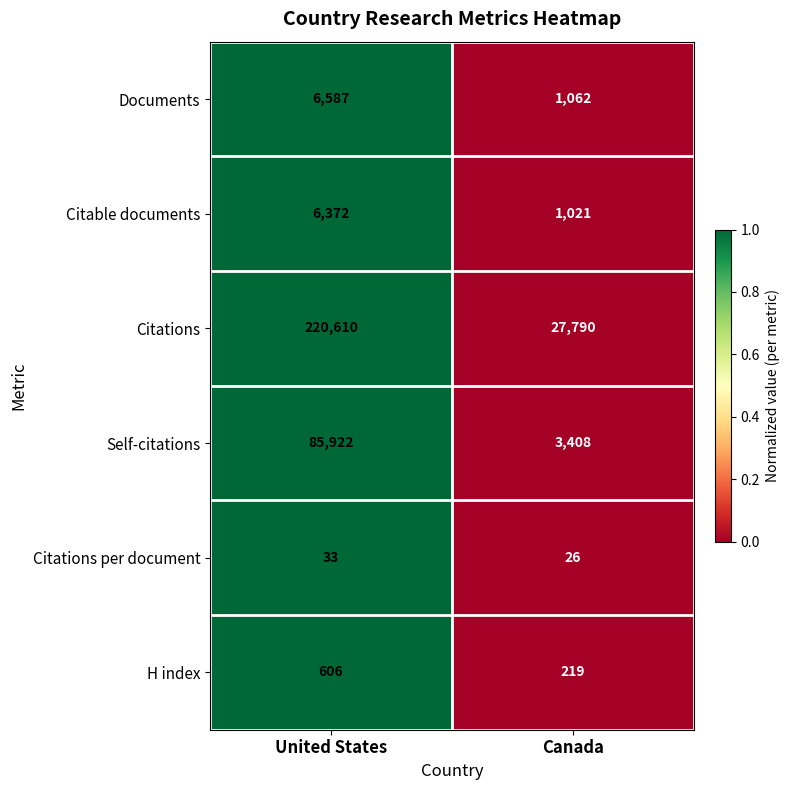

What is the sum of the Documents values at Canada and United States?

7649